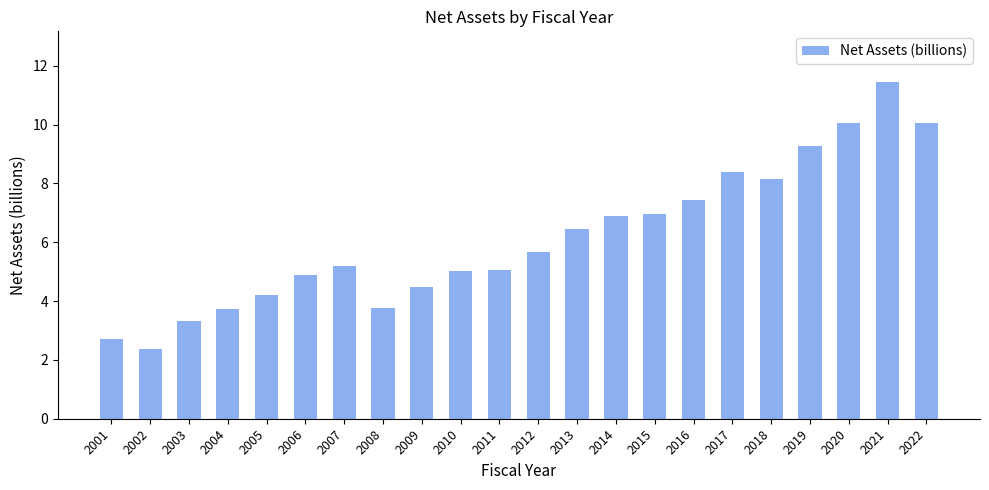

Is it true that the value at 2022 is 7.0?

False